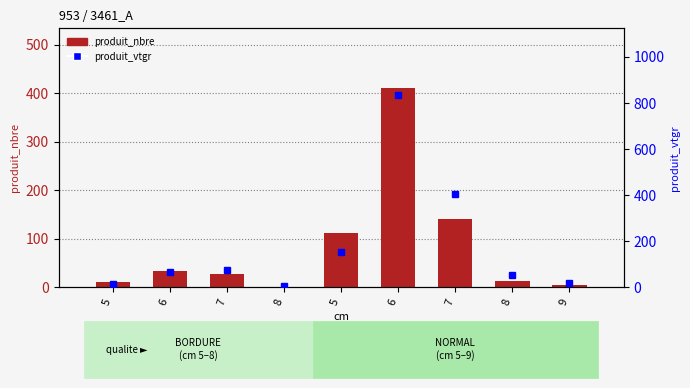

How many data points in produit_nbre are less than 28?

4